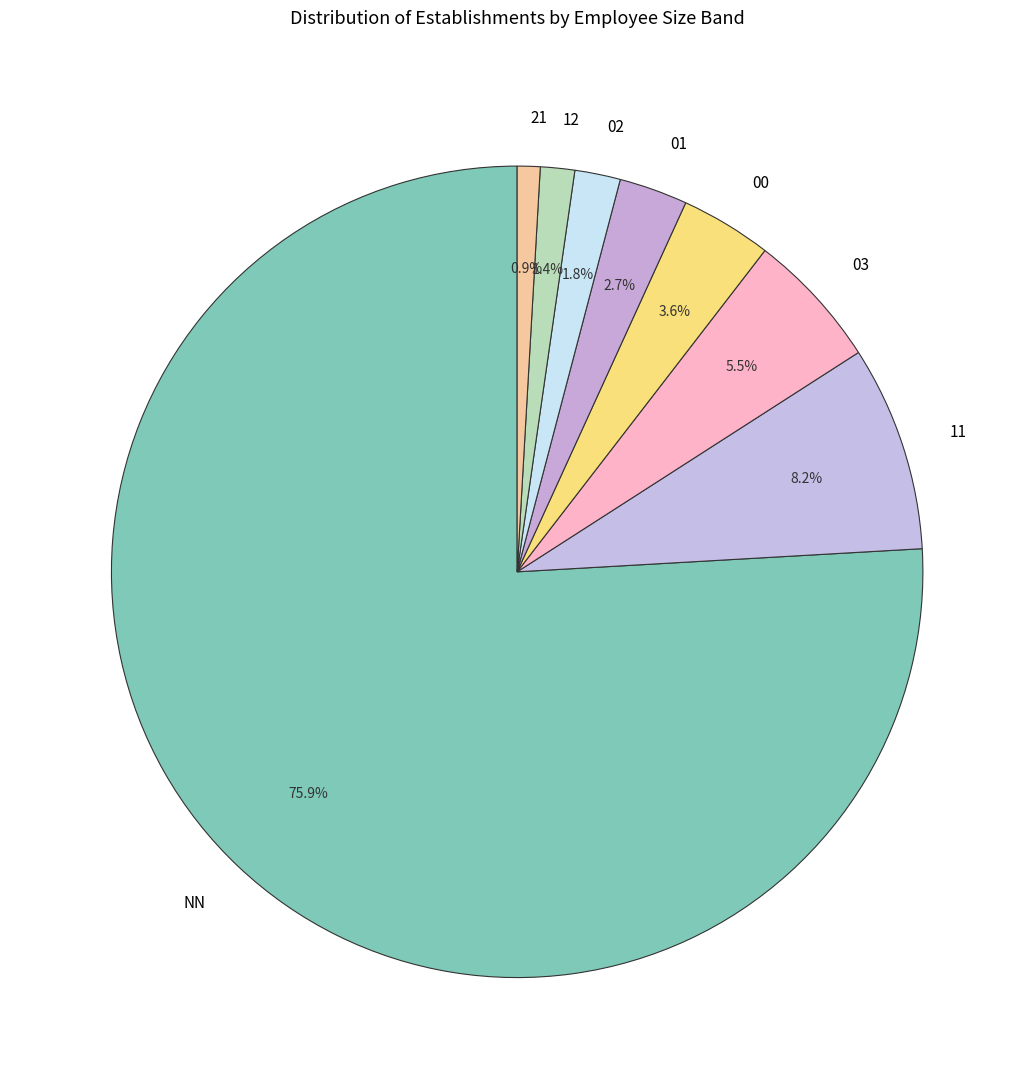

Count the number of slices in the pie.

8